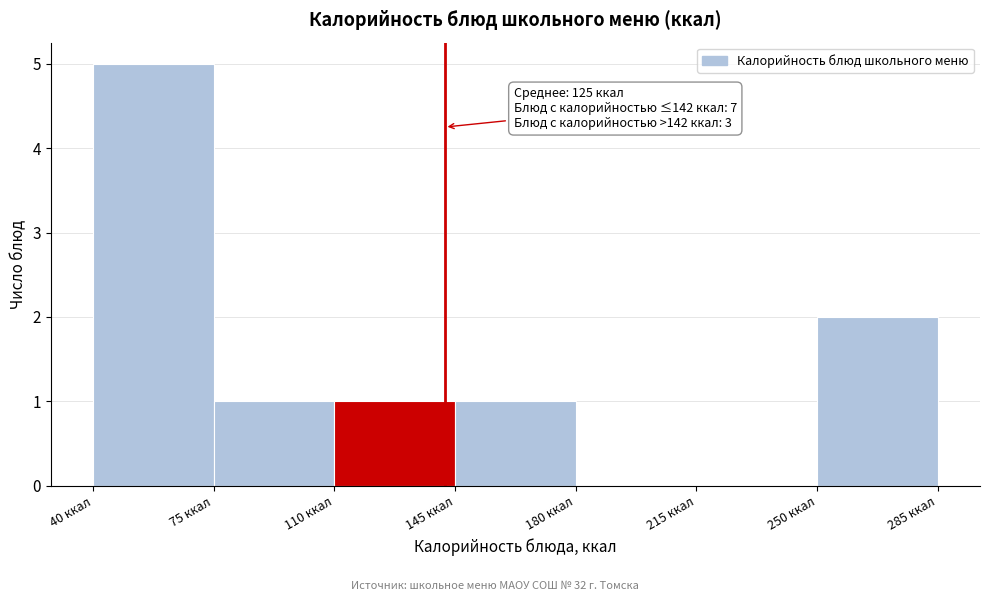

Over which range of the x-axis is the bar tallest?

40 to 75